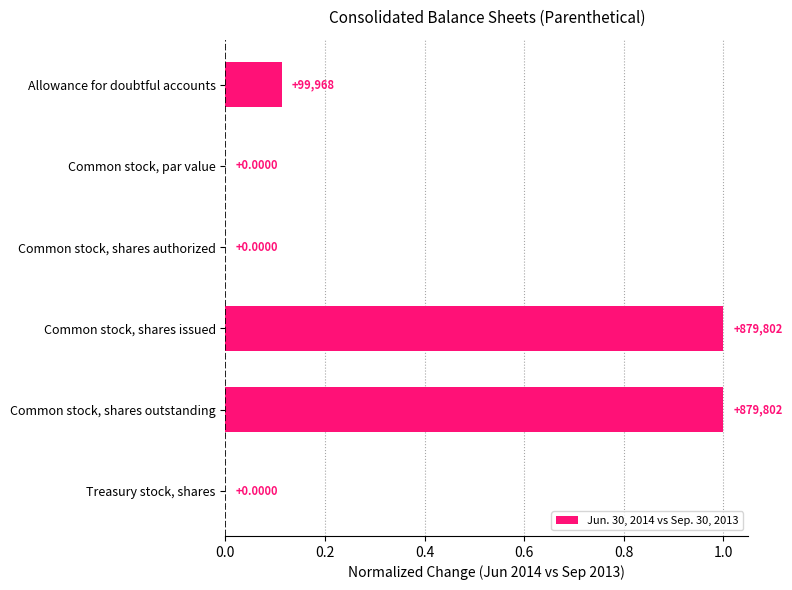

What is the average value?

0.4